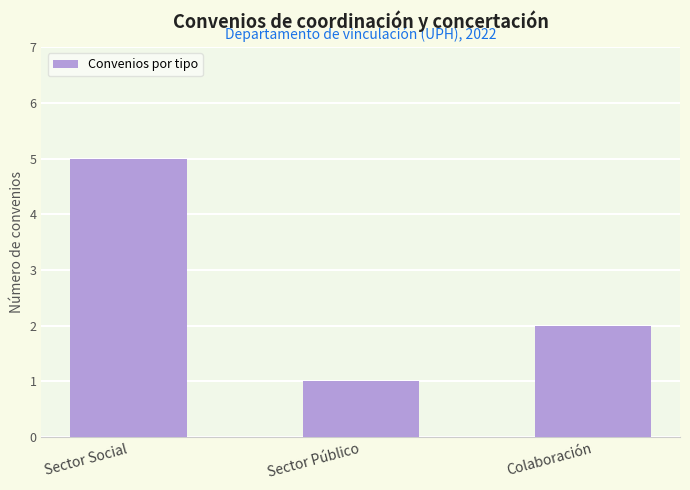

What is the average value?

3